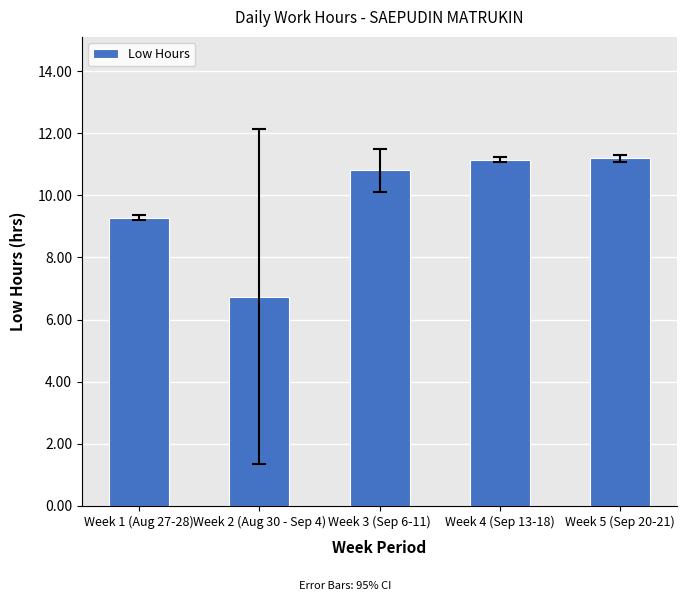

Where does the data first go above 10?

Week 3 (Sep 6-11)